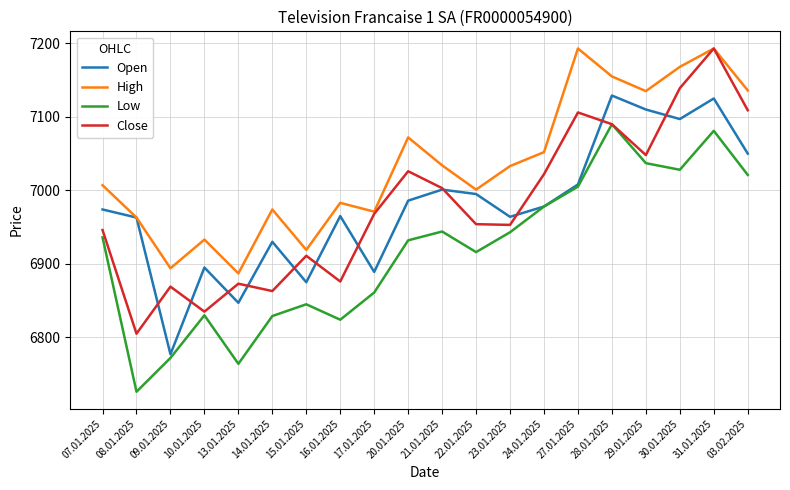

Which series has the largest range (max minus min)?

Close